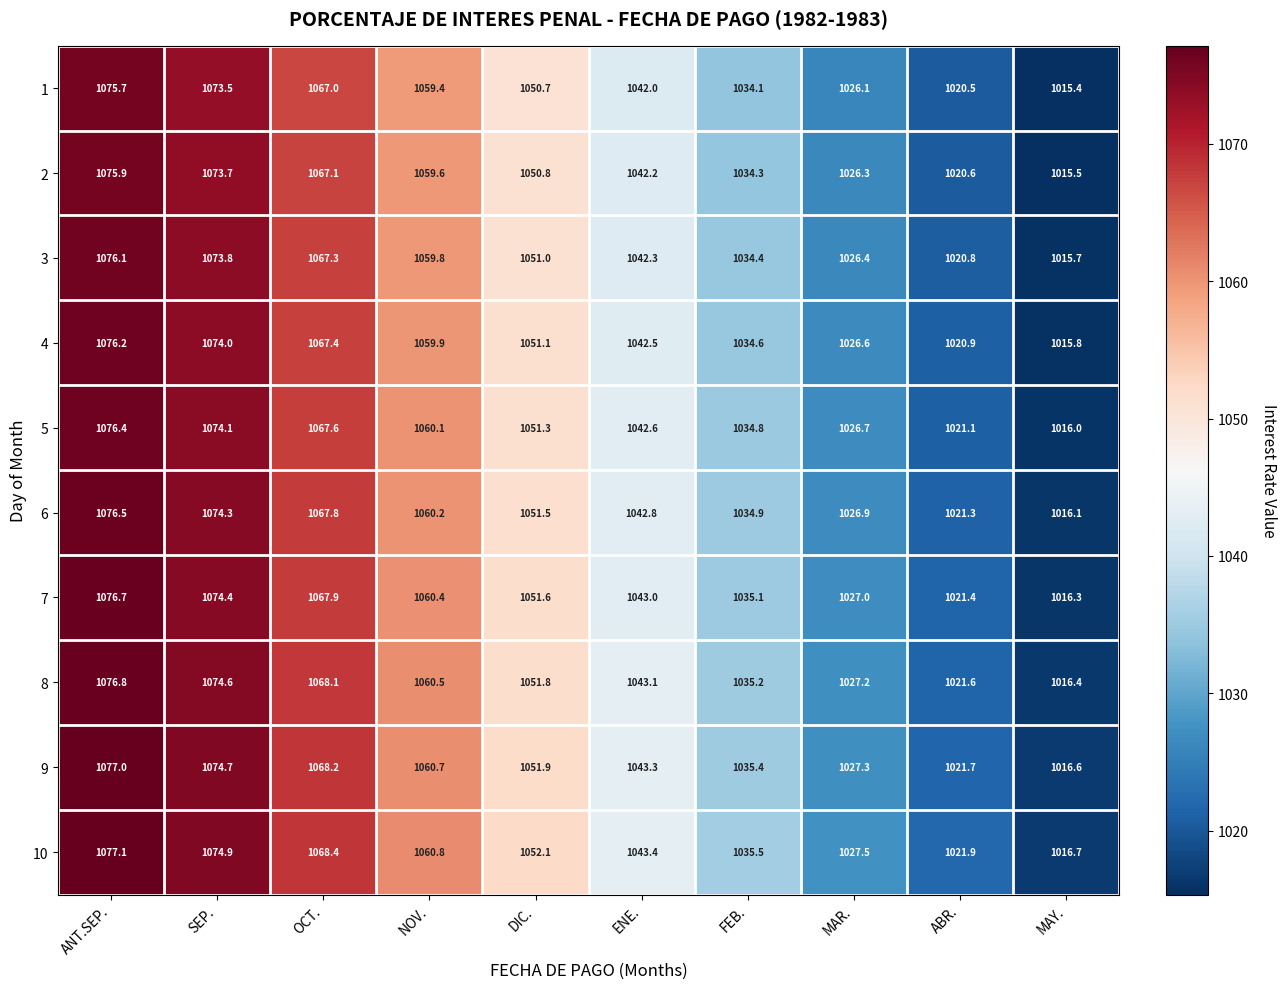

What is the lowest value of the 6 series?

1016.1